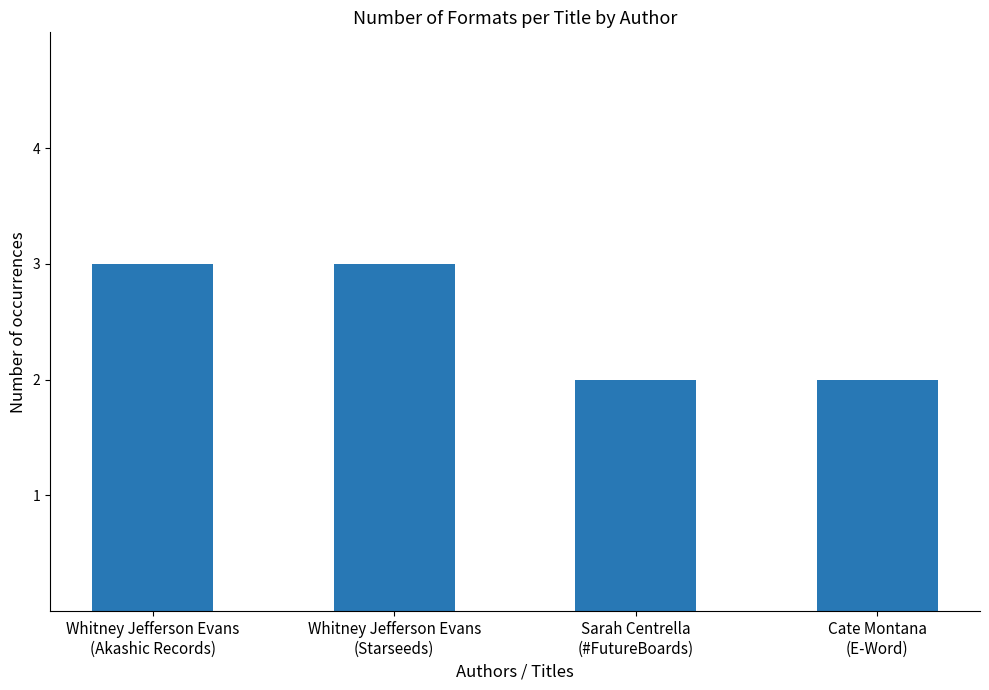

What is the value of the 4th bar from the left?

2